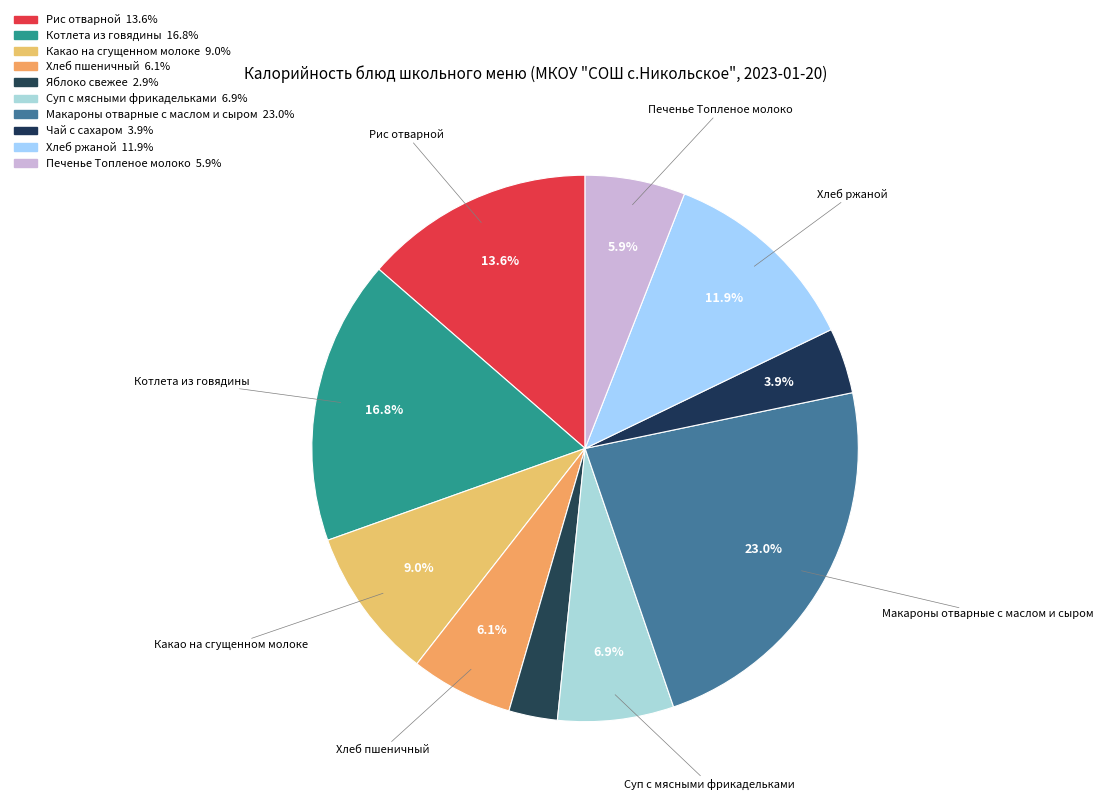

The Печенье Топленое молоко slice represents 18% of the pie. True or false?

False